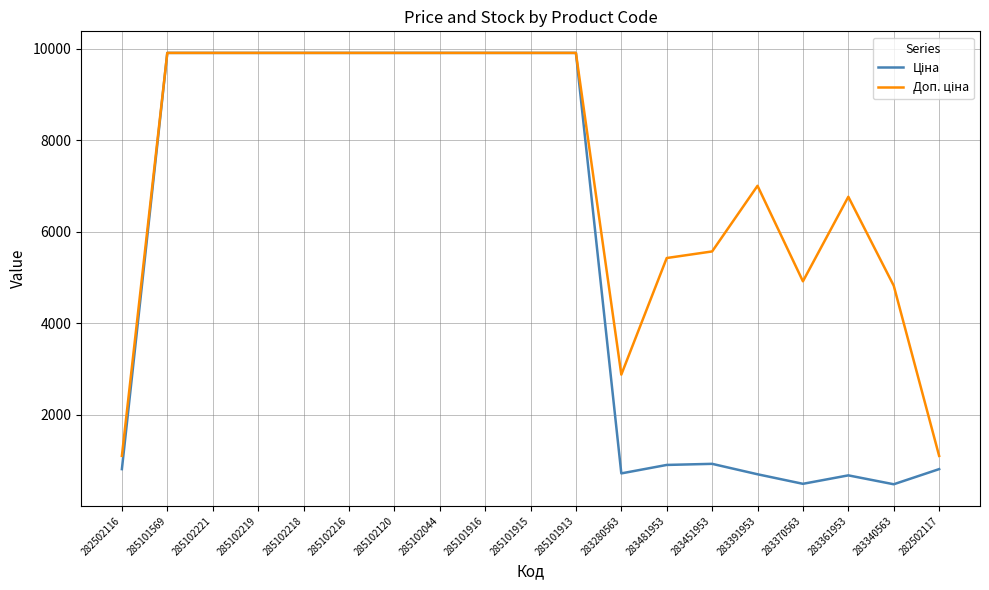

What is the total value across all series at 285101569?

19817.0